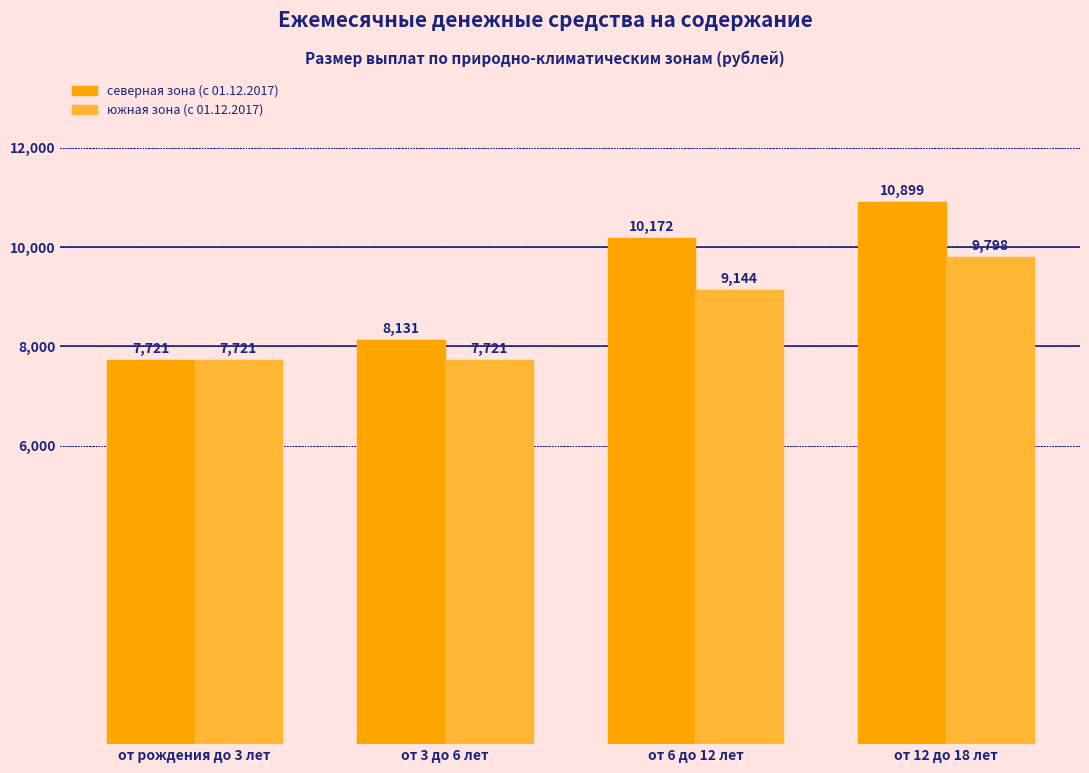

Between от рождения до 3 лет and от 6 до 12 лет, which series saw the biggest shift?

северная зона (с 01.12.2017)